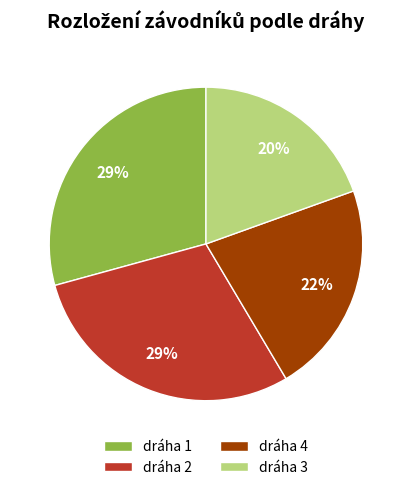

How many slices are in this pie chart?

4